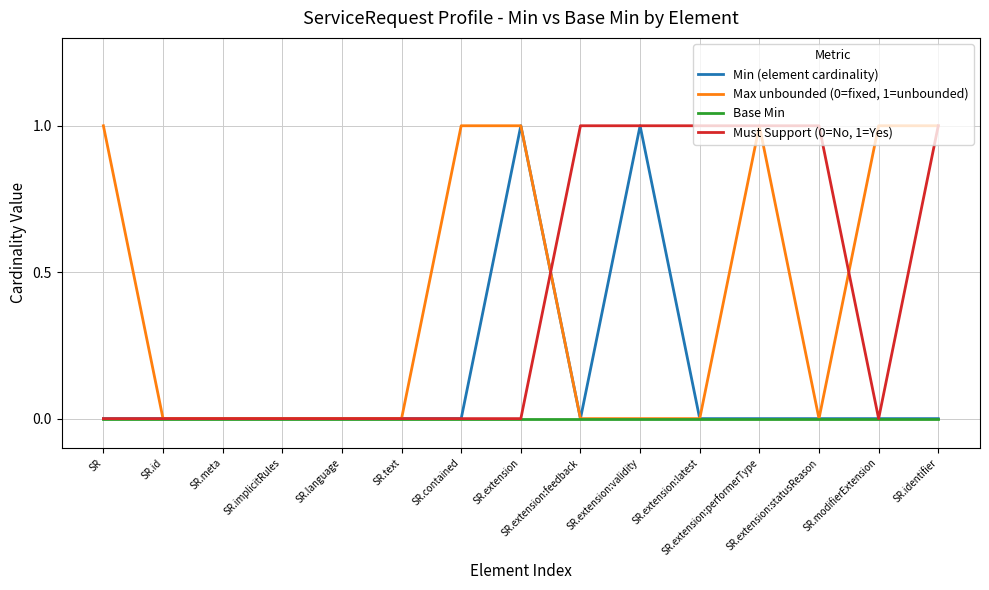

What is the spread (max minus min) of values at SR.extension?

1